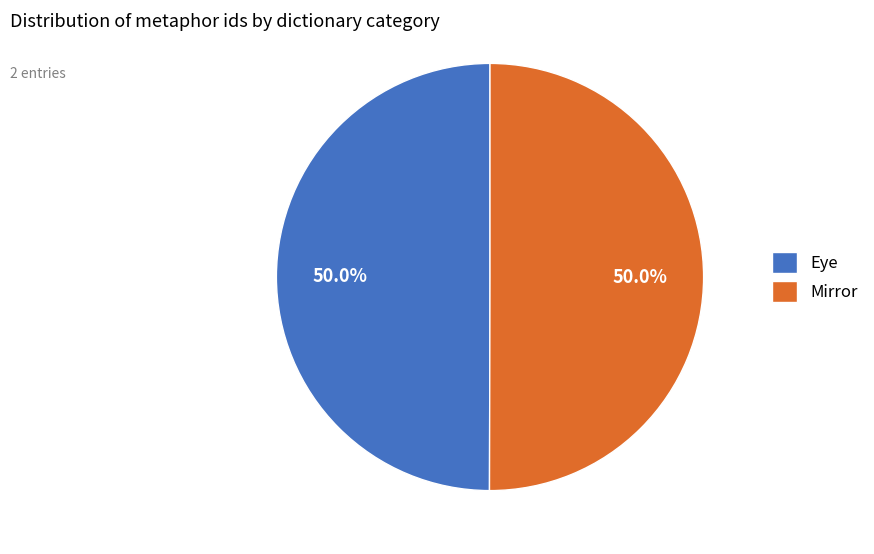

Combined, what portion of the pie is Eye and Mirror?

100.0%